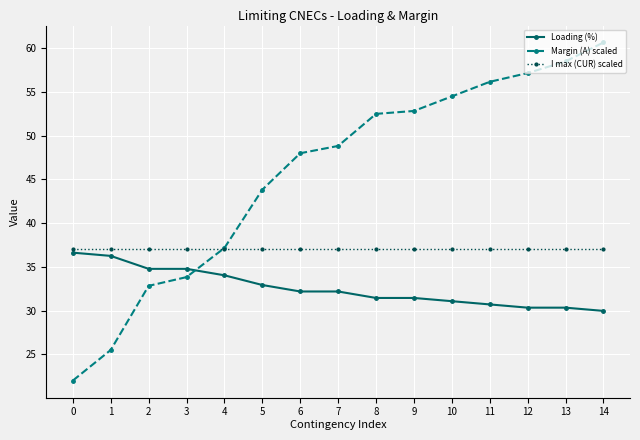

Which series has the largest range (max minus min)?

Margin (A) scaled